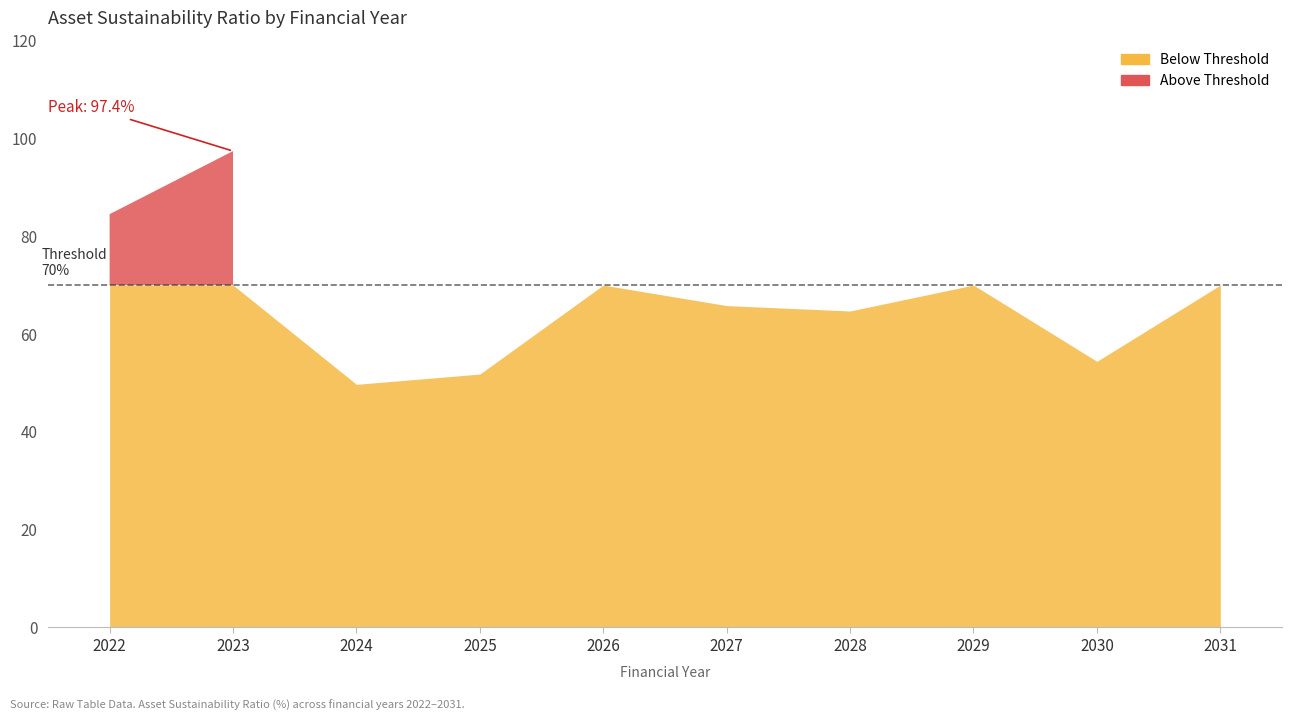

Is it true that the value at 2023 is 97.4?

True